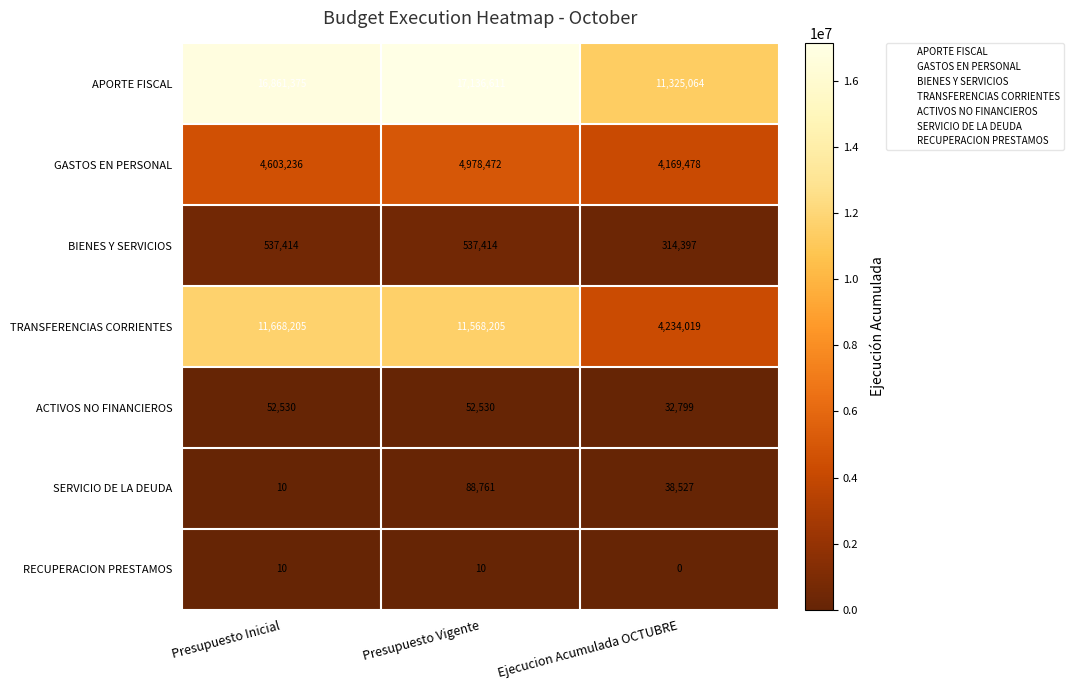

The value of APORTE FISCAL at Presupuesto Vigente is 10785419. True or false?

False